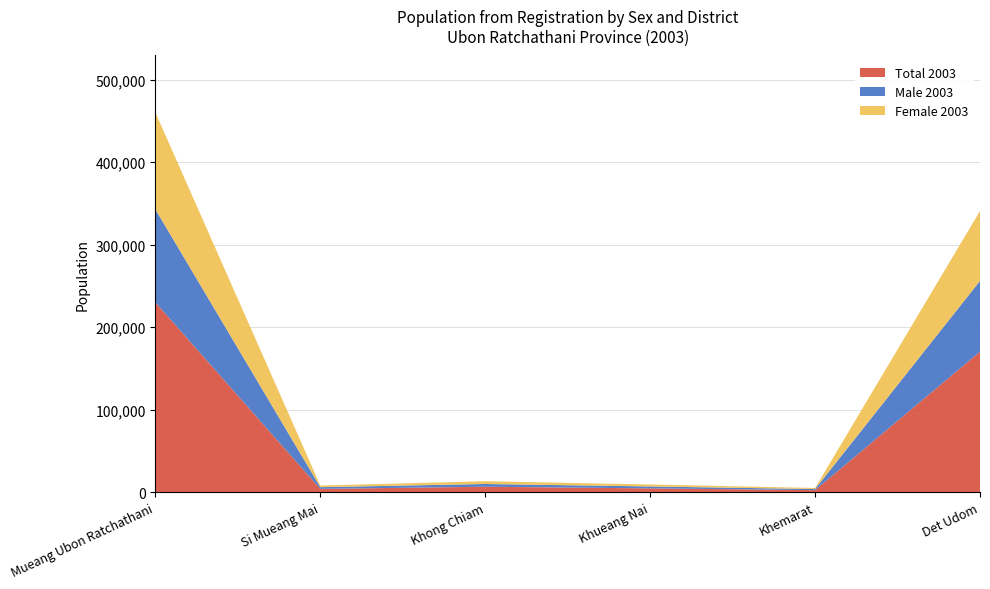

Reading left to right, transcribe all the data shown in this chart.

Total 2003: Mueang Ubon Ratchathani=230167	Si Mueang Mai=4073	Khong Chiam=6689	Khueang Nai=4710	Khemarat=2580	Det Udom=170457
Male 2003: Mueang Ubon Ratchathani=112745	Si Mueang Mai=2098	Khong Chiam=3318	Khueang Nai=2315	Khemarat=1313	Det Udom=85736
Female 2003: Mueang Ubon Ratchathani=117422	Si Mueang Mai=1975	Khong Chiam=3371	Khueang Nai=2395	Khemarat=1267	Det Udom=84721